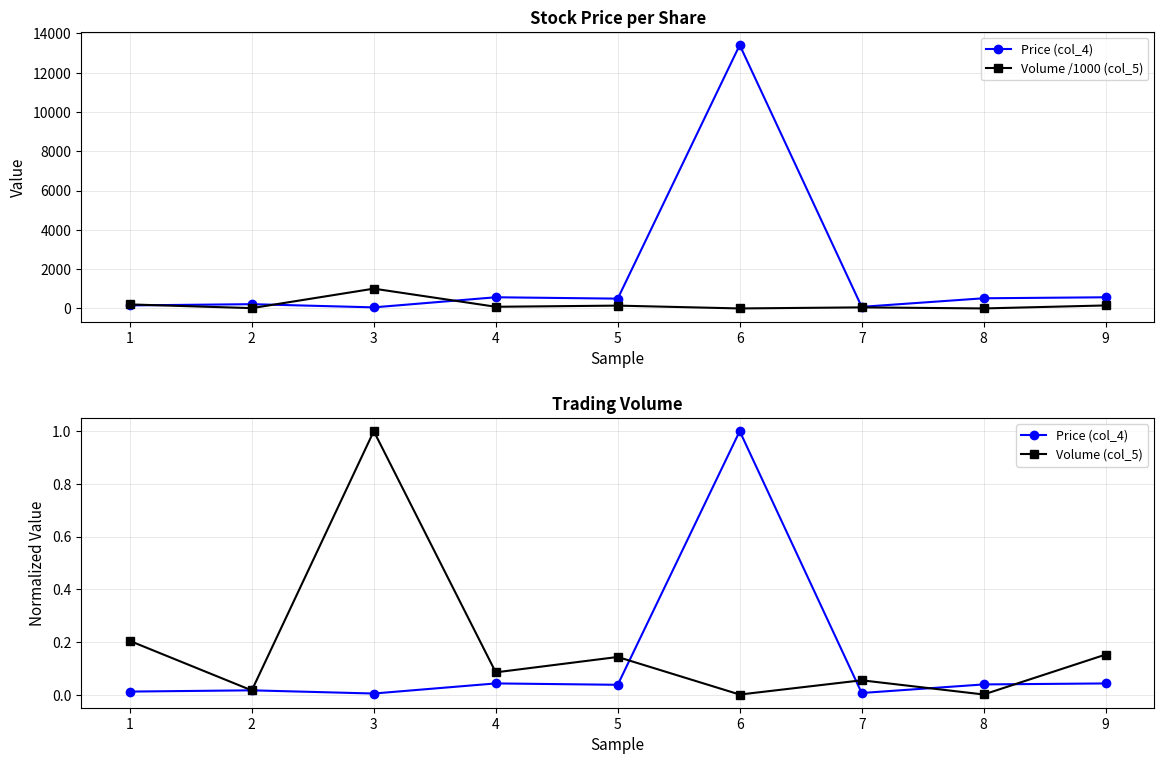

Rank the categories by Price (col_4) value from lowest to highest.

3, 7, 1, 2, 5, 8, 9, 4, 6